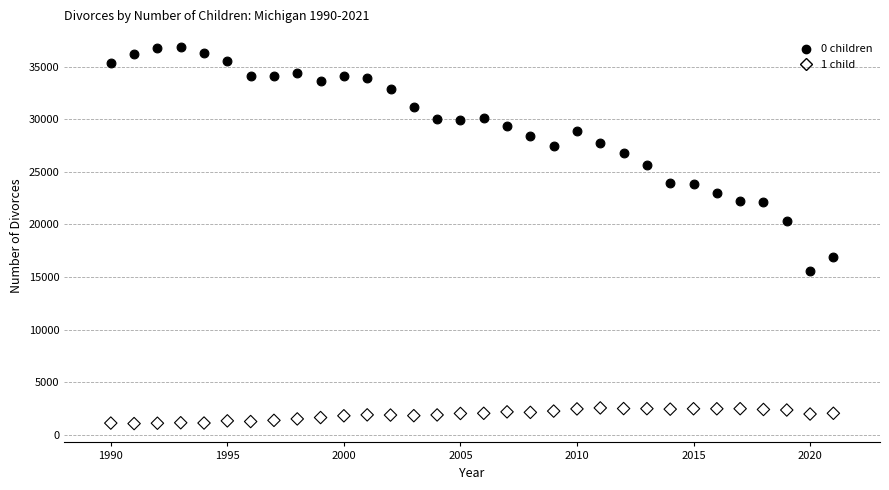

Across all series, what Y value is closest to 18966?

20302